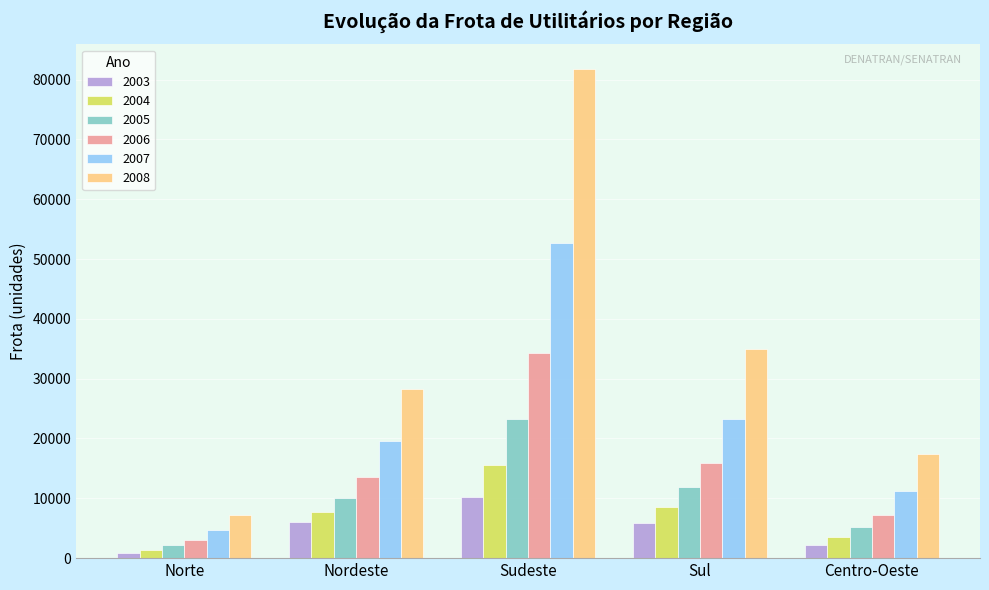

At which category does the chart reach its minimum across all series?

Norte